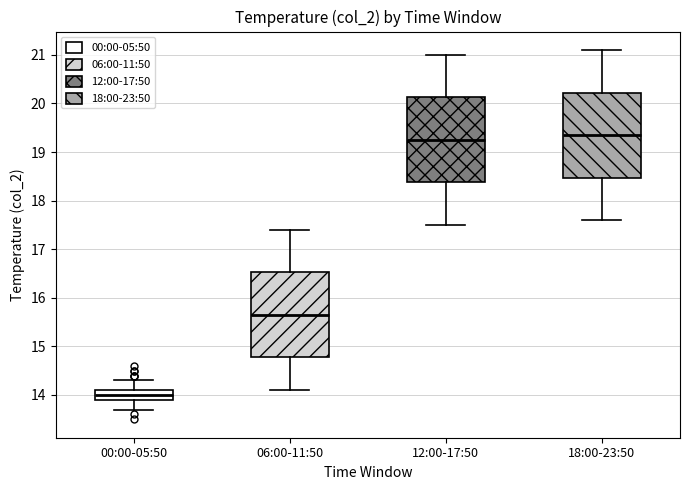

Which box's median line is the lowest?

00:00-05:50